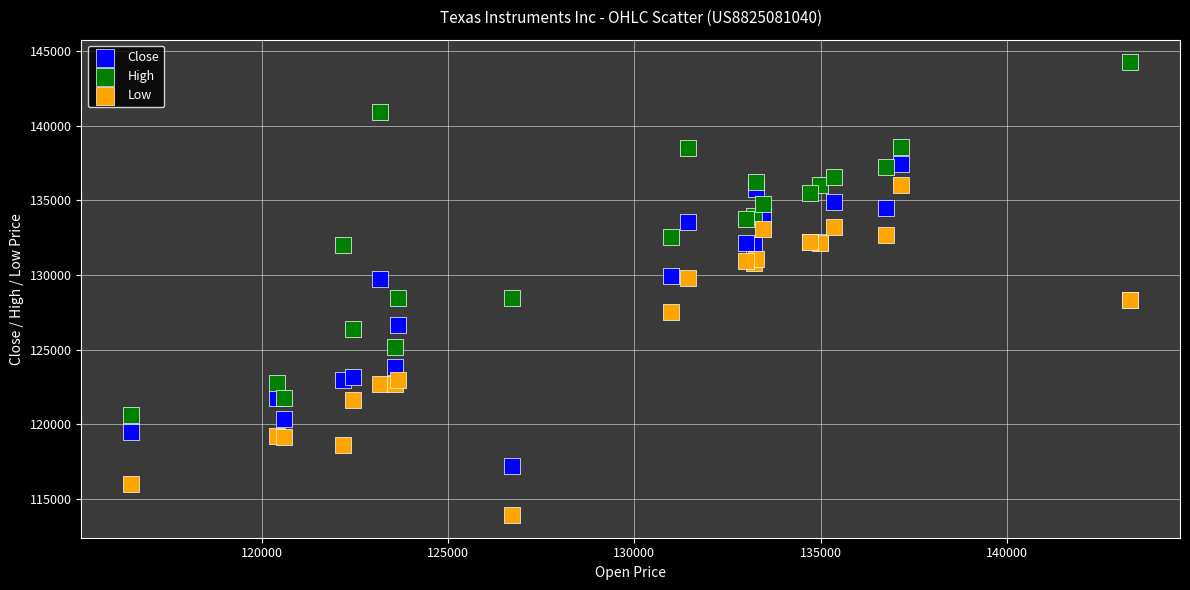

Which series has the largest Y range (max minus min)?

High